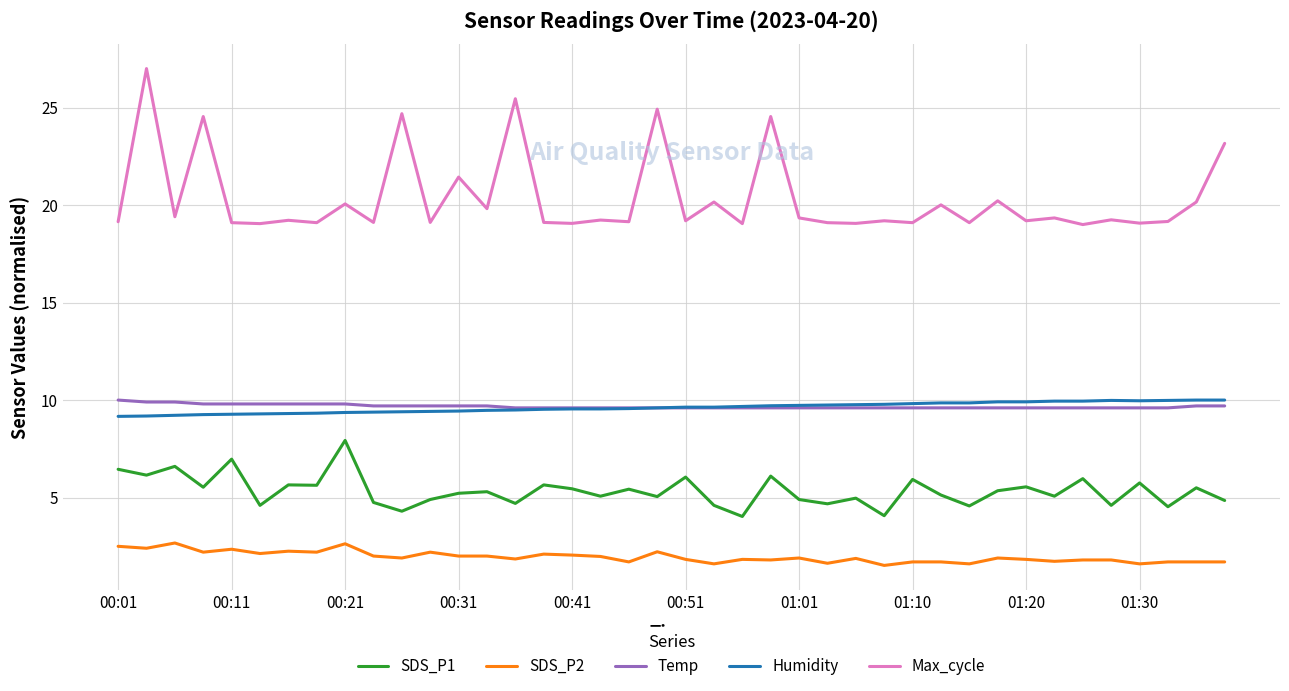

What is the greatest value displayed?

27.0